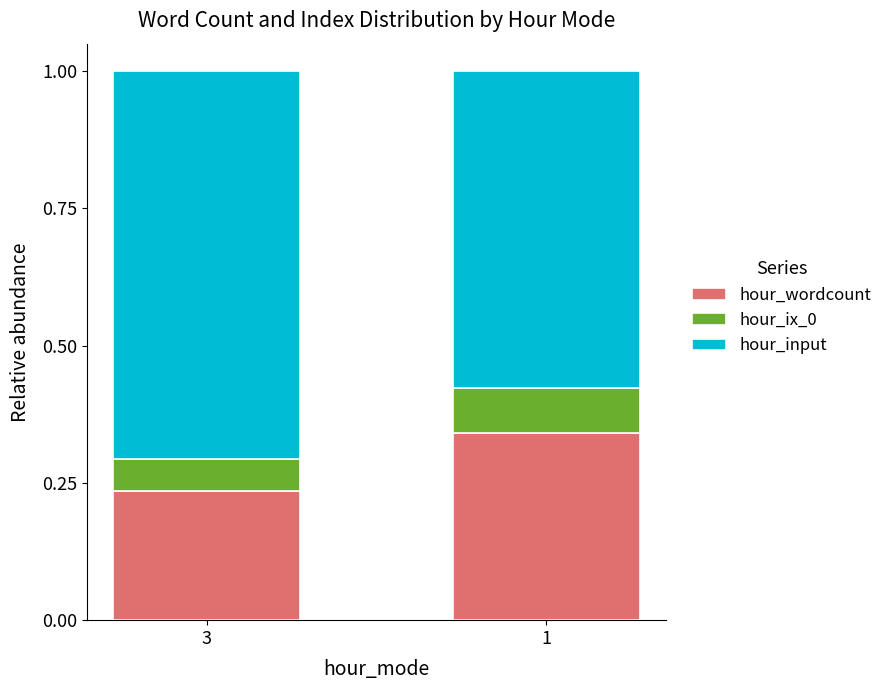

At which label is hour_wordcount closest to 0?

3